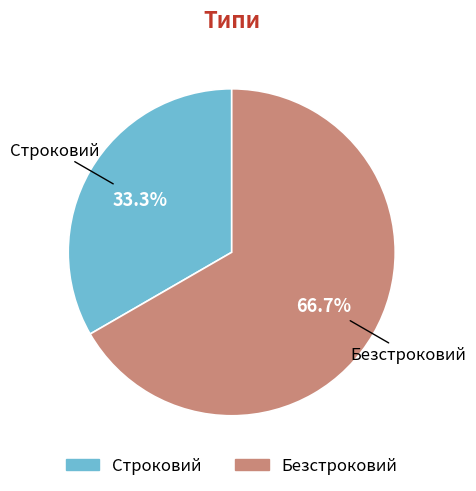

Approximately how many times larger is the value at Безстроковий compared to Строковий?

2.0